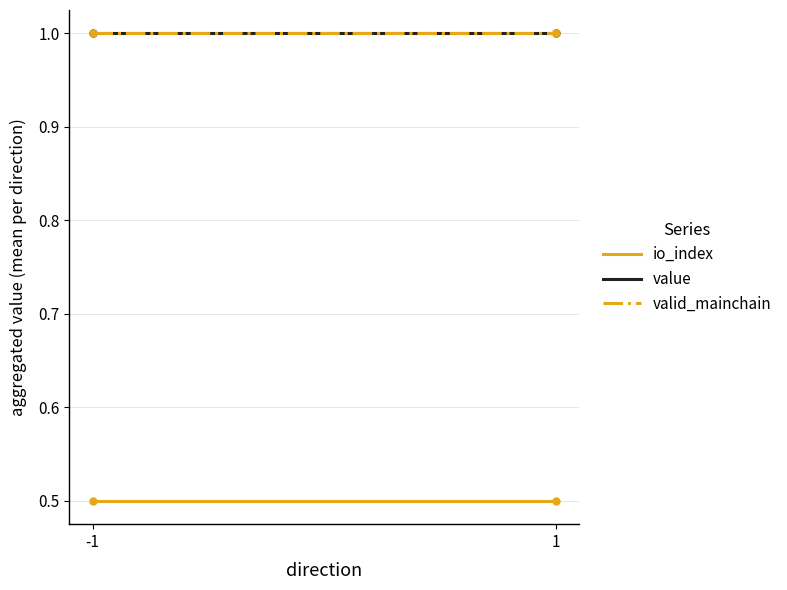

Which series has the largest range (max minus min)?

io_index